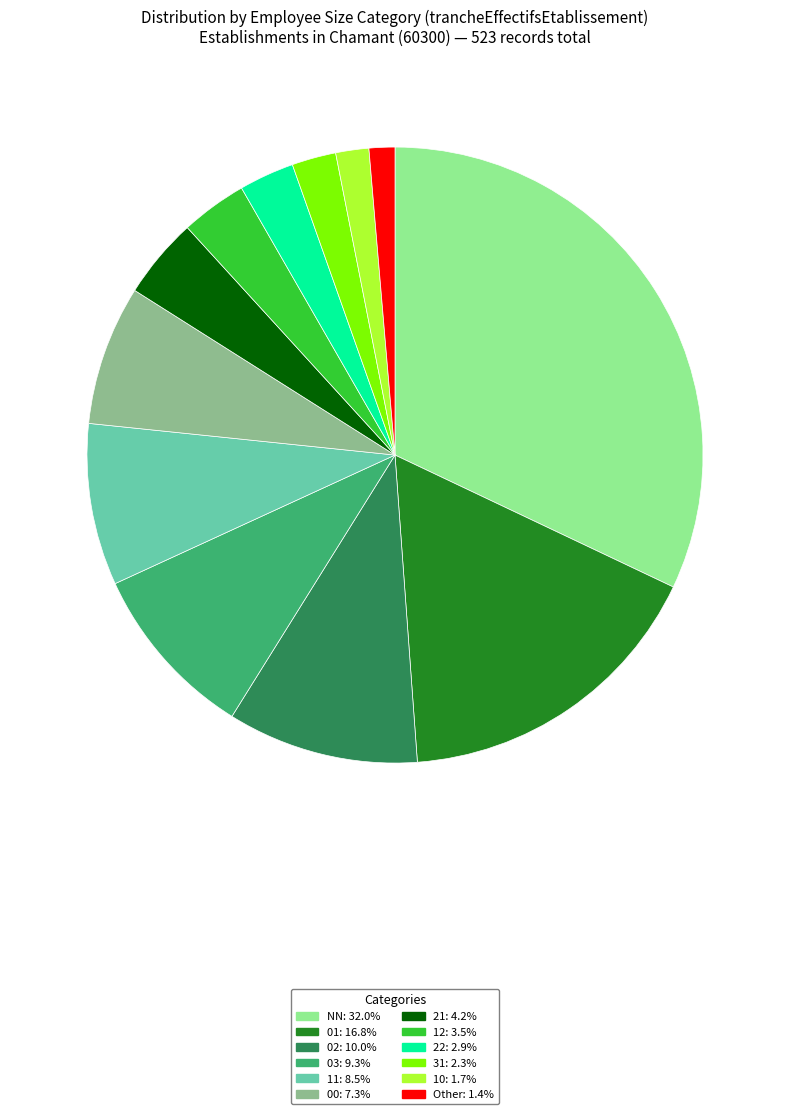

Combined, do 11: 8.5% and 02: 10.0% account for over 50%?

No